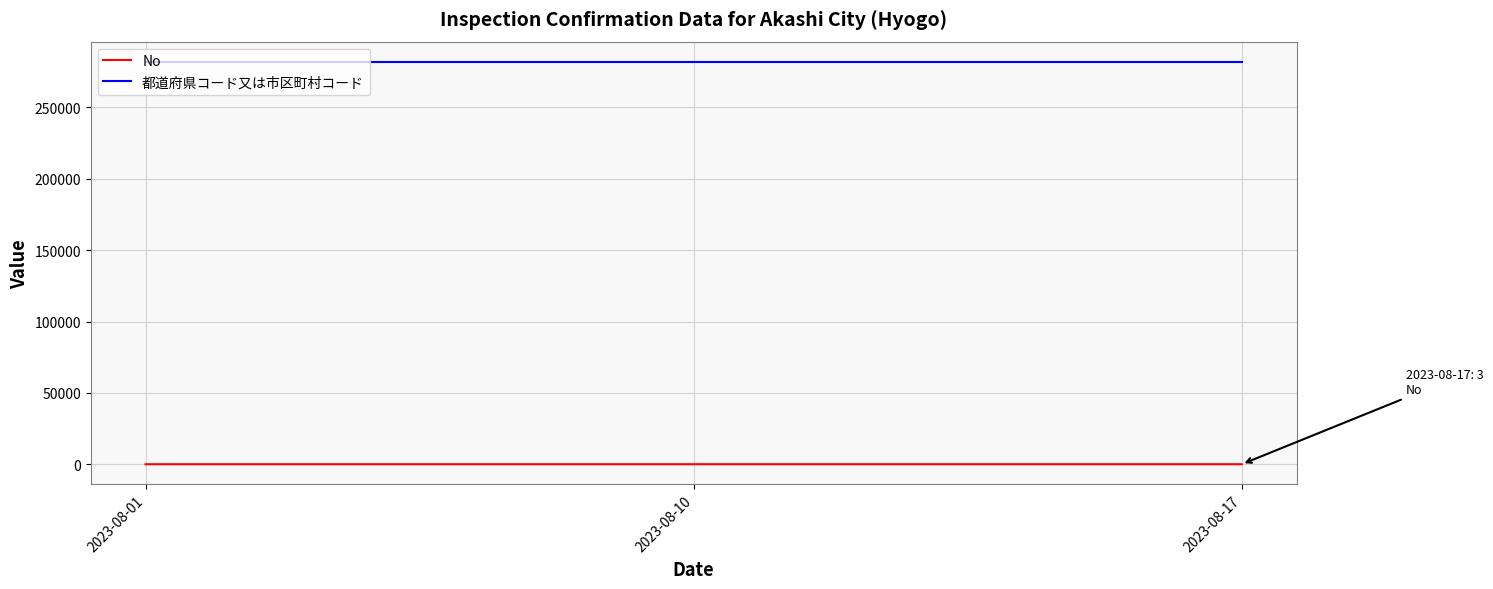

Rank the series at 2023-08-01 from highest to lowest value.

都道府県コード又は市区町村コード, No